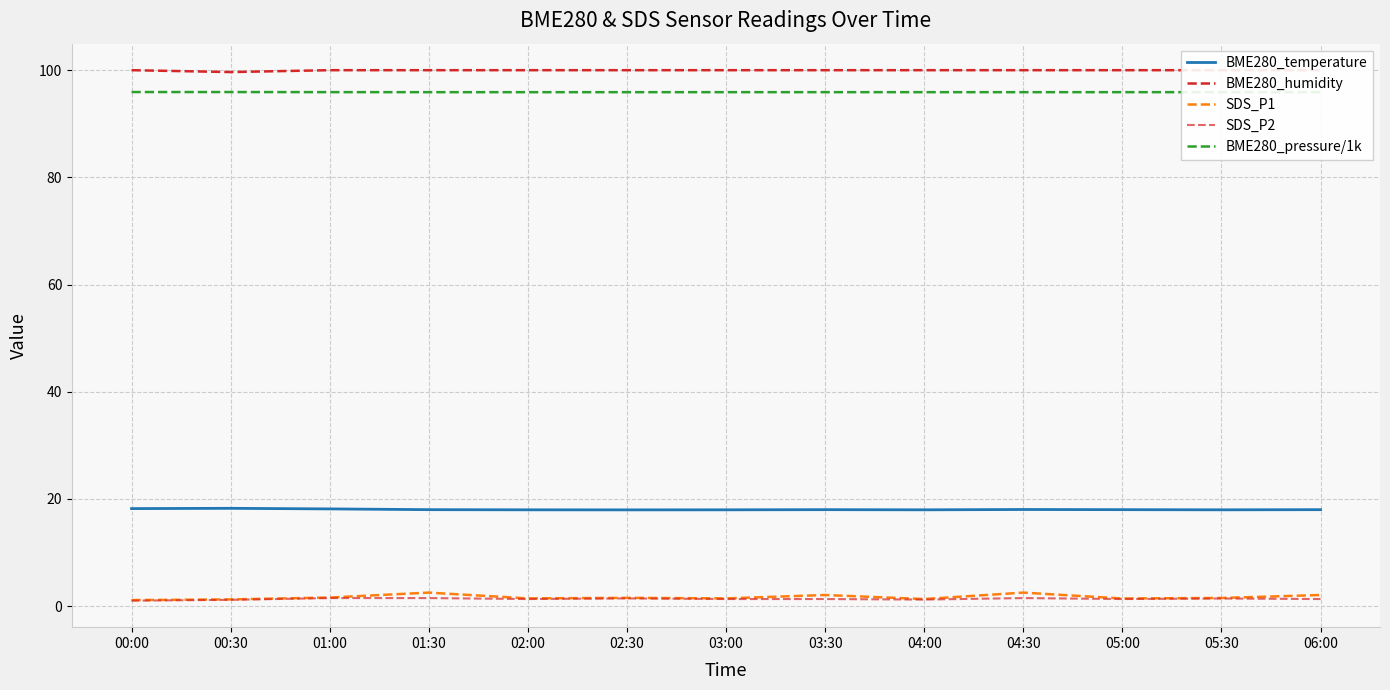

Is this an area chart (filled region under the line)?

No